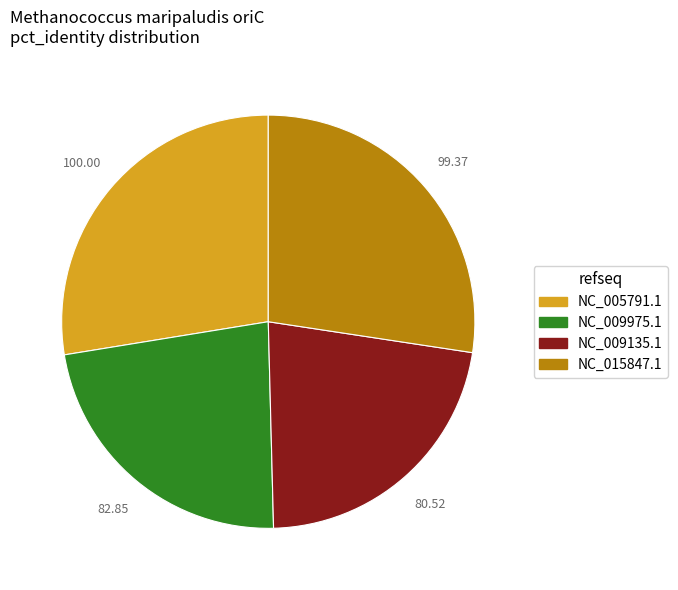

True or false: NC_005791.1 accounts for 28% of the total.

True